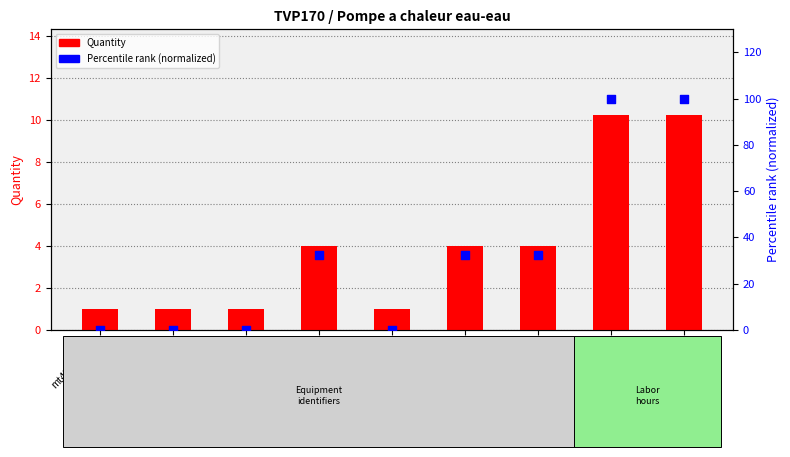

Which series has the widest spread of Y values?

Percentile rank (normalized)